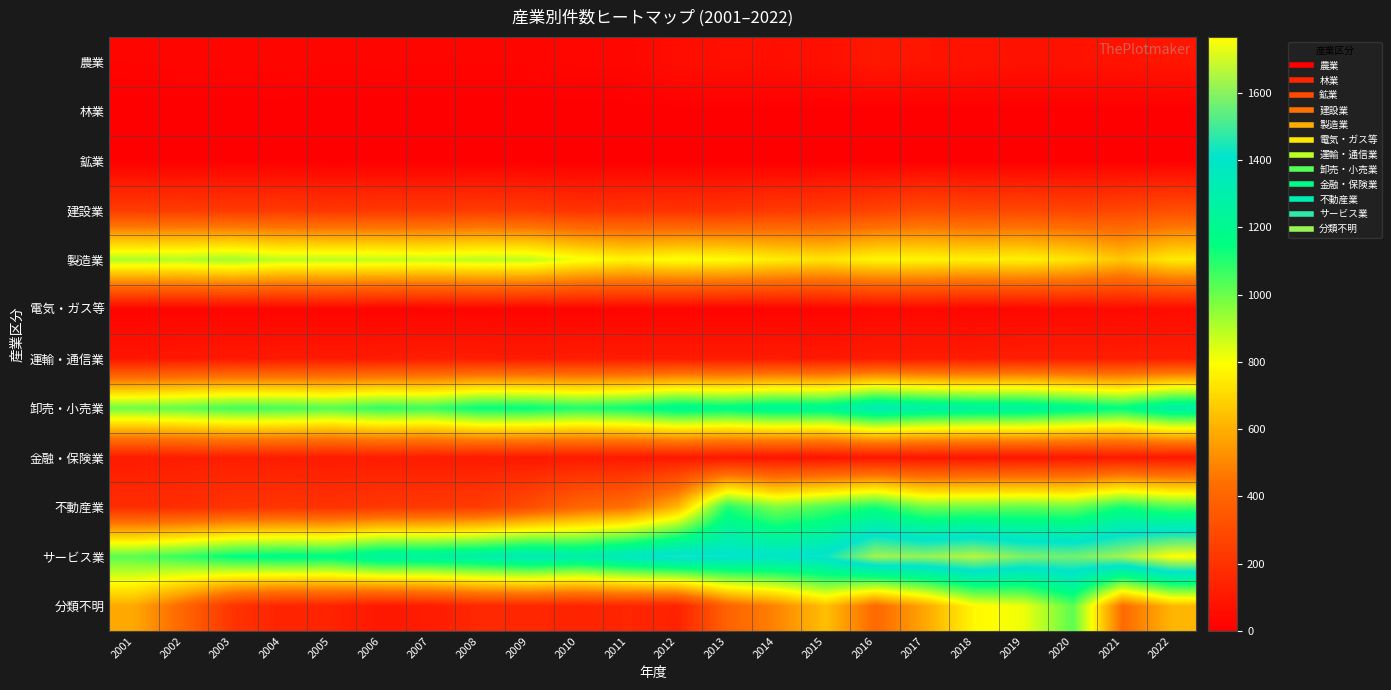

Which series has the largest range (max minus min)?

不動産業